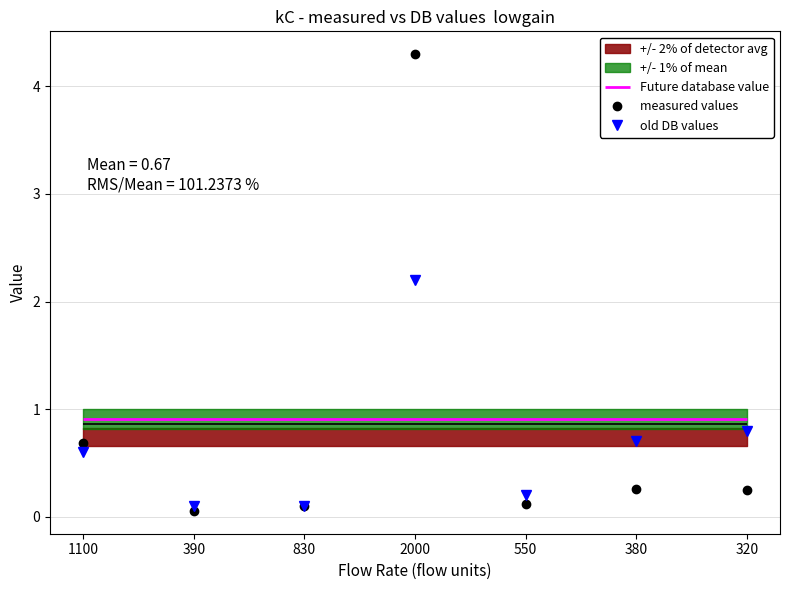

What is the label of the 2nd point from the right?

380